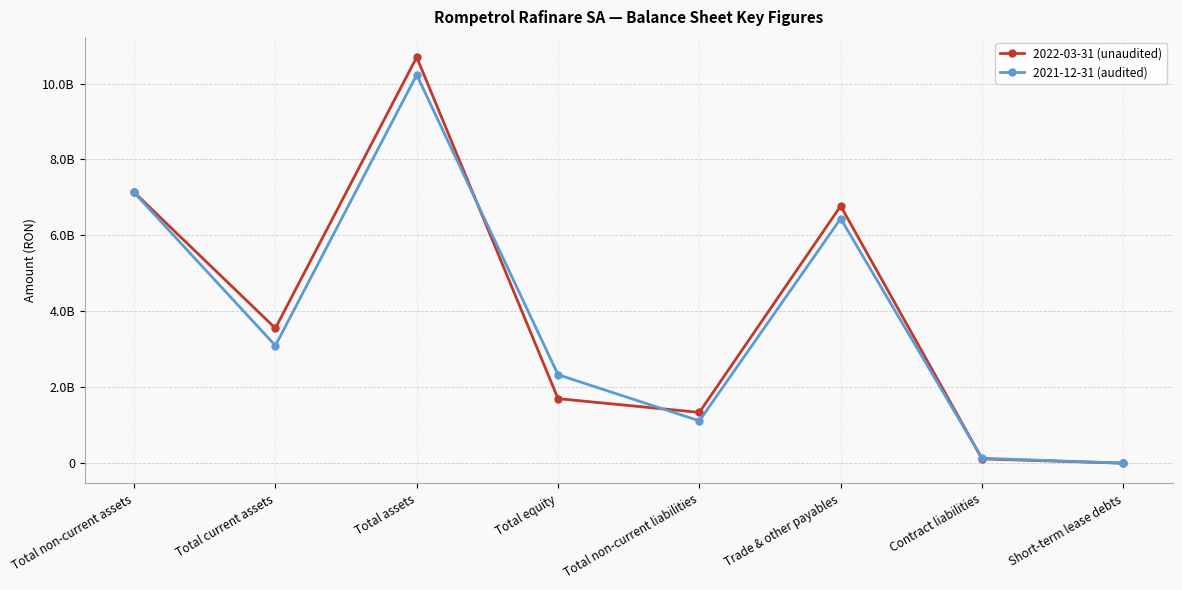

Where is the first local maximum for 2021-12-31 (audited)?

Total assets